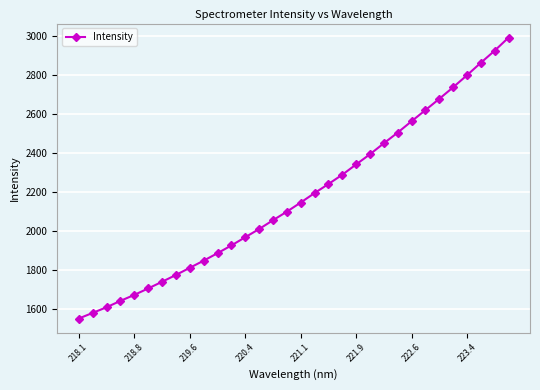

What is the value of the 12th point from the left?

1926.3